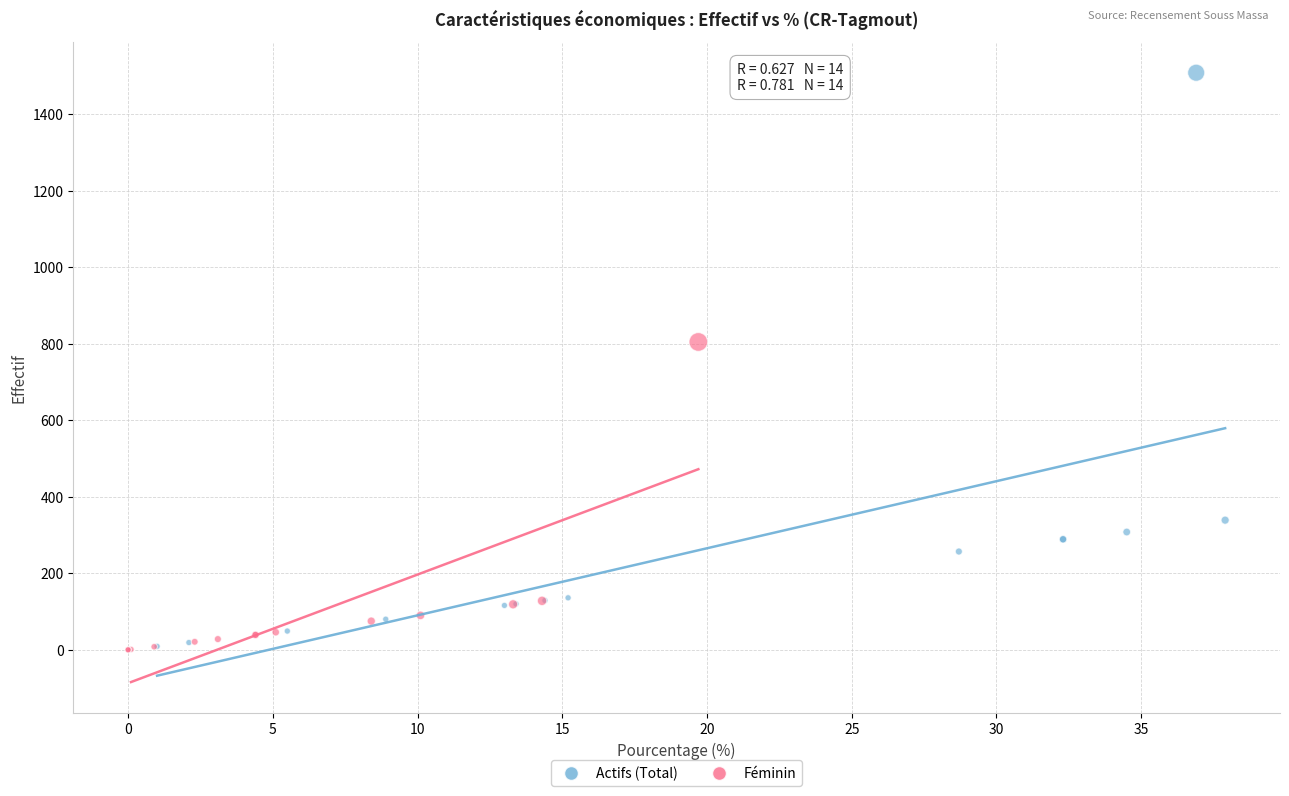

Which series reaches the maximum Y coordinate?

Actifs (Total)